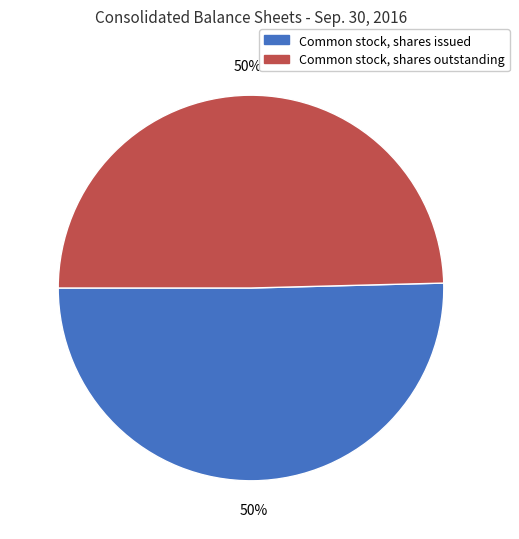

Is it true that Common stock, shares issued is 50% of the pie?

True